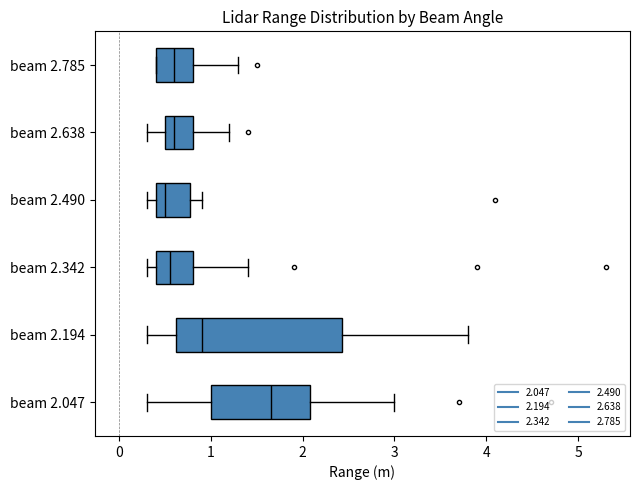

Reading bottom to top, read every box against the x-axis: the position of its median line, the range the box covers, and the ends of its whiskers. The values are not printed on the chart, so give them approximately, as read against the axis.

beam 2.047: median 1.7, box 1.0 to 2.1, whiskers 0.3 to 3.0
beam 2.194: median 0.9, box 0.6 to 2.4, whiskers 0.3 to 3.8
beam 2.342: median 0.6, box 0.4 to 0.8, whiskers 0.3 to 1.4
beam 2.490: median 0.5, box 0.4 to 0.8, whiskers 0.3 to 0.9
beam 2.638: median 0.6, box 0.5 to 0.8, whiskers 0.3 to 1.2
beam 2.785: median 0.6, box 0.4 to 0.8, whiskers 0.4 to 1.3